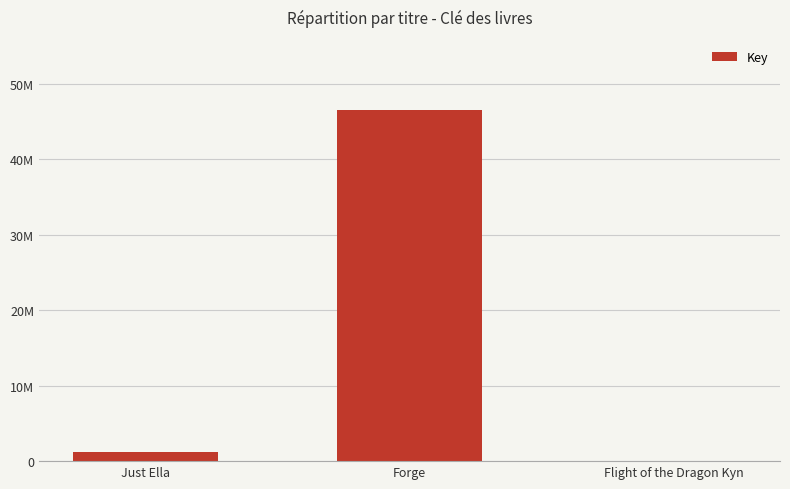

Rank the categories by value from highest to lowest.

Forge, Just Ella, Flight of the Dragon Kyn